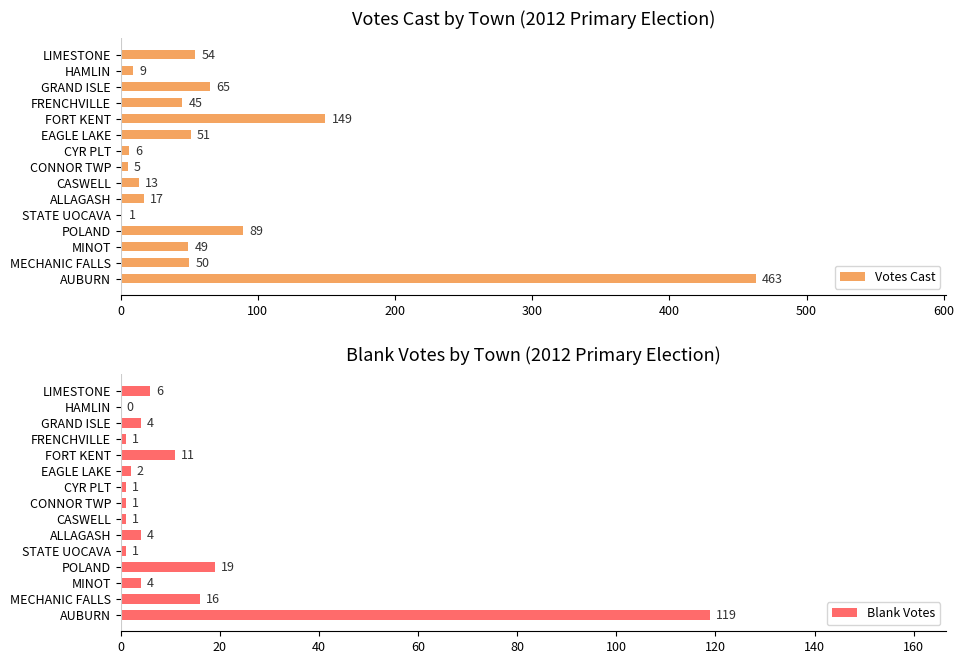

List the series in order of their overall mean, highest first.

Votes Cast, Blank Votes